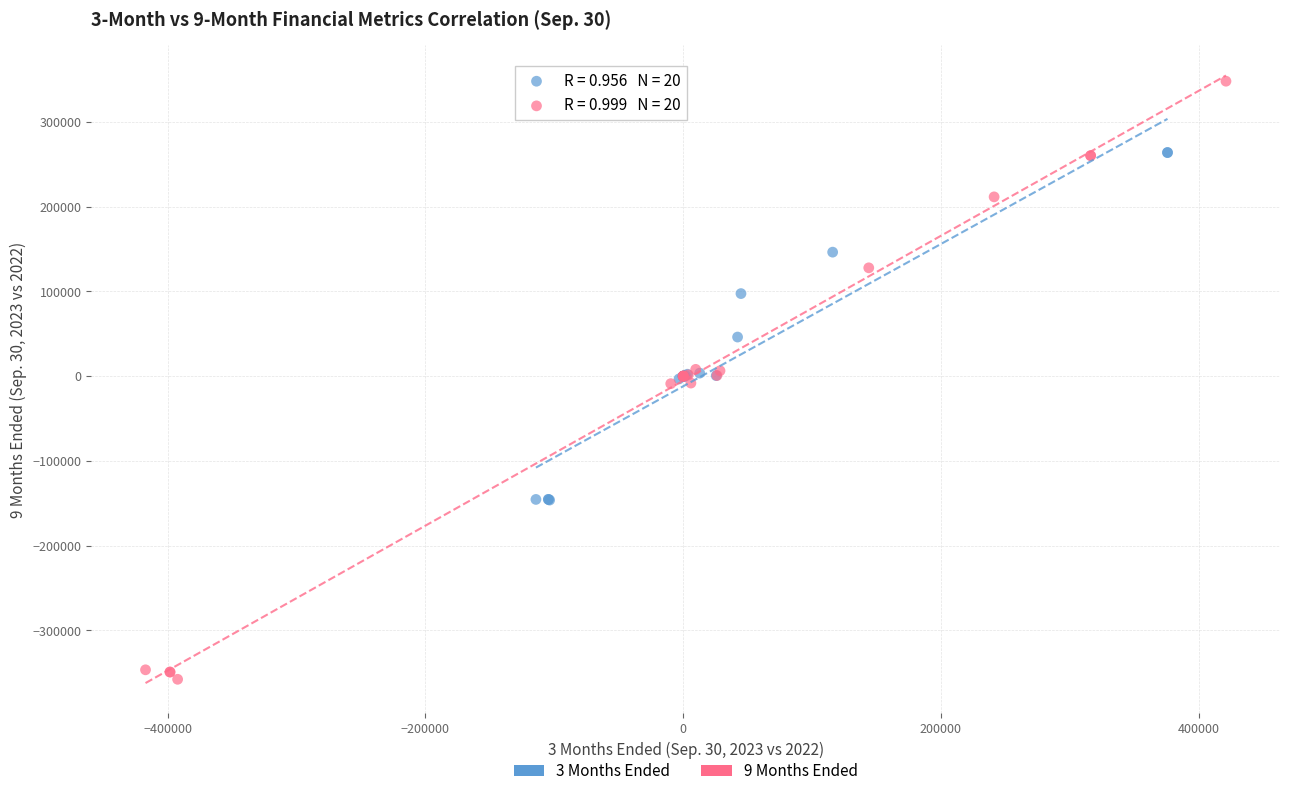

Which series has the widest spread of Y values?

9 Months Ended